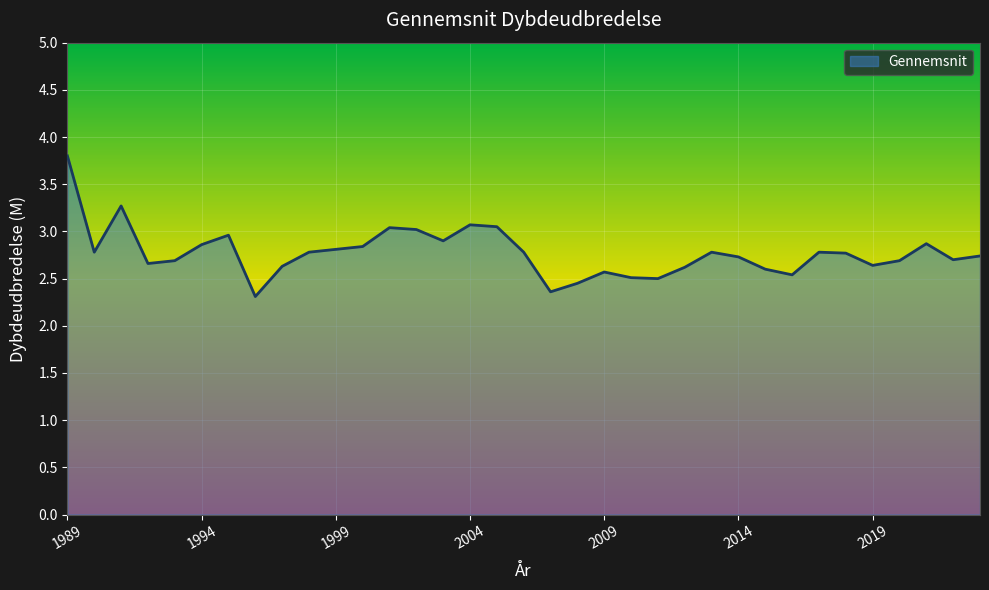

What is the maximum value shown in the chart?

3.8